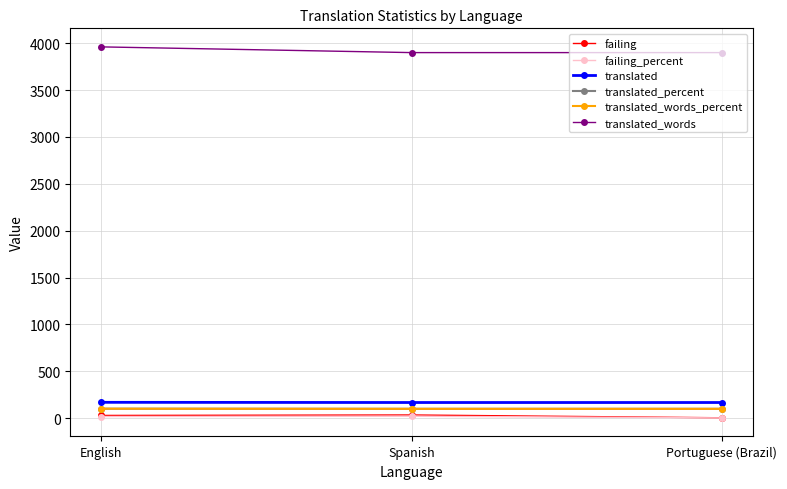

The failing series shows 3.0 at Portuguese (Brazil). True or false?

True